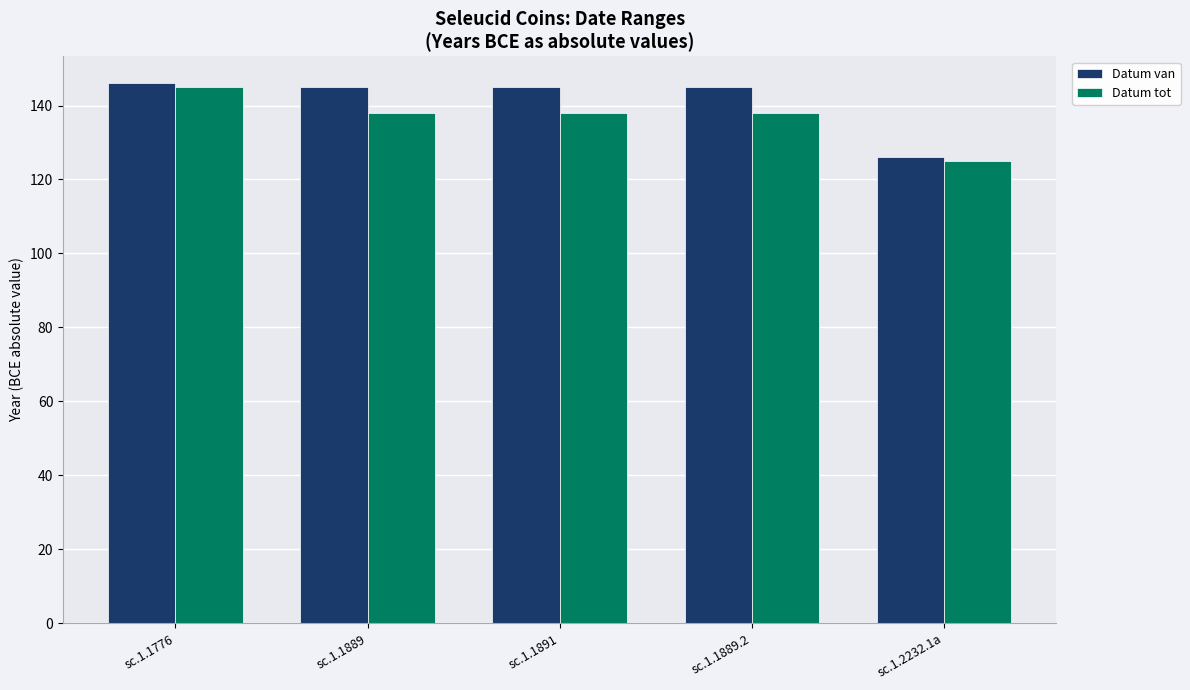

Reading left to right, transcribe all the data shown in this chart.

Datum van: 146	145	145	145	126
Datum tot: 145	138	138	138	125